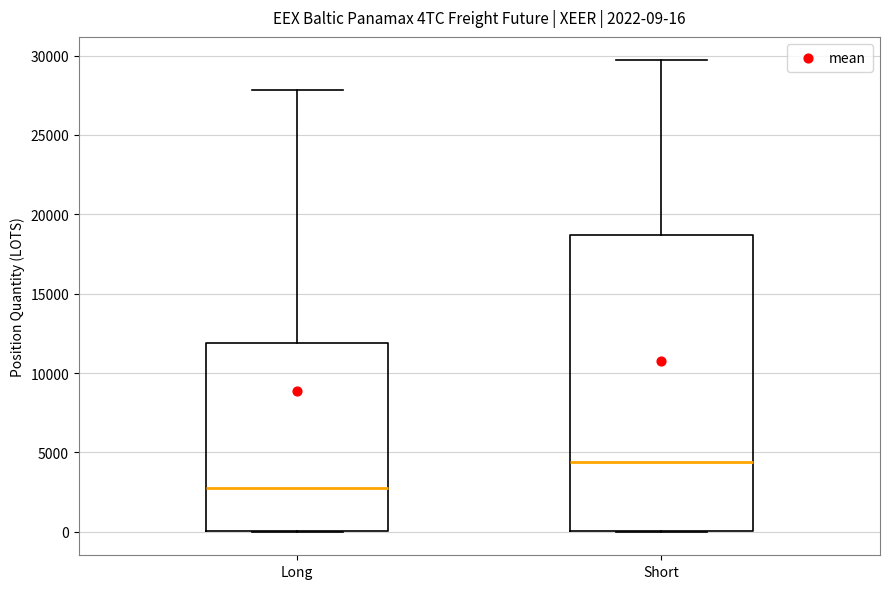

Which box has the lowest median line?

Long